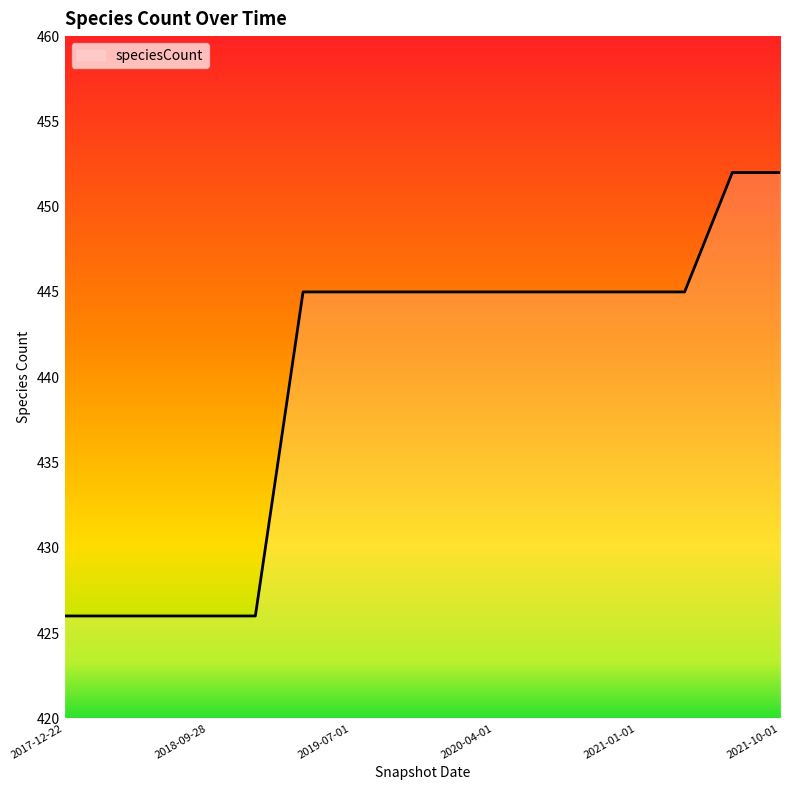

What is the smallest value displayed?

426